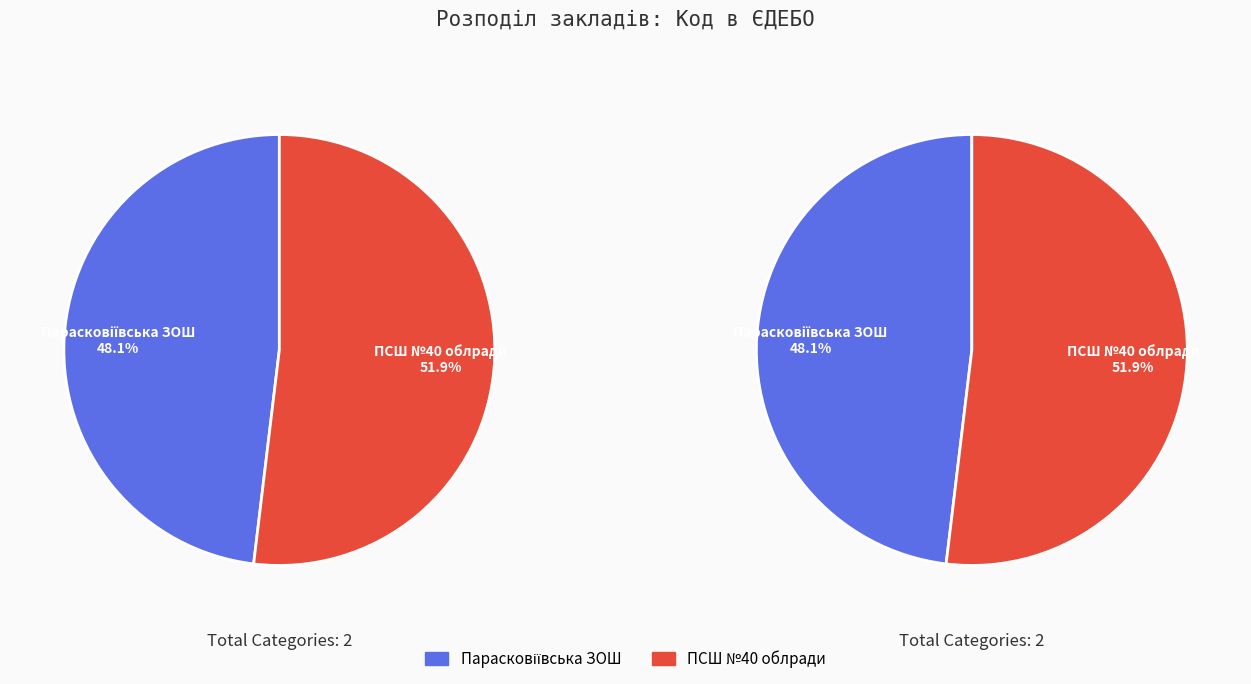

To the nearest percent, what is the combined percentage of ПСШ №40 облради and Парасковіївська ЗОШ?

100%